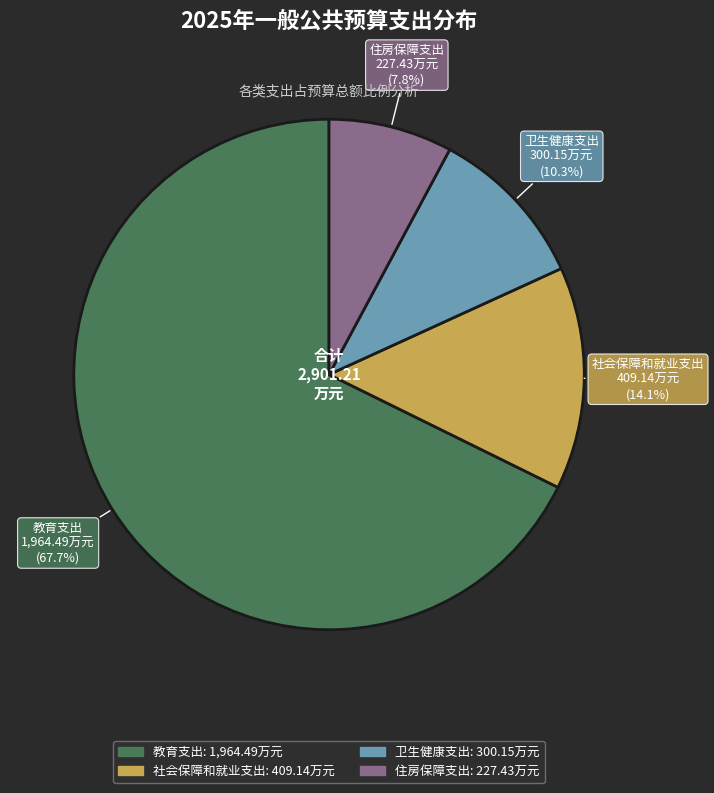

To the nearest percent, what is the difference between the 教育支出 and 社会保障和就业支出 slice percentages?

54%